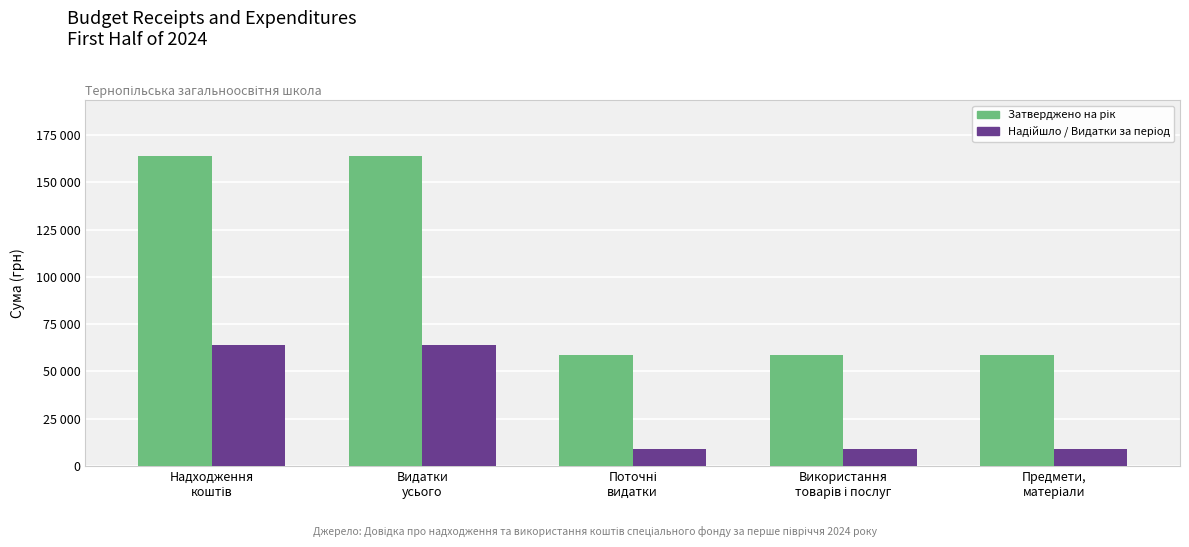

What is the spread (max minus min) of values at Надходження
коштів?

100000